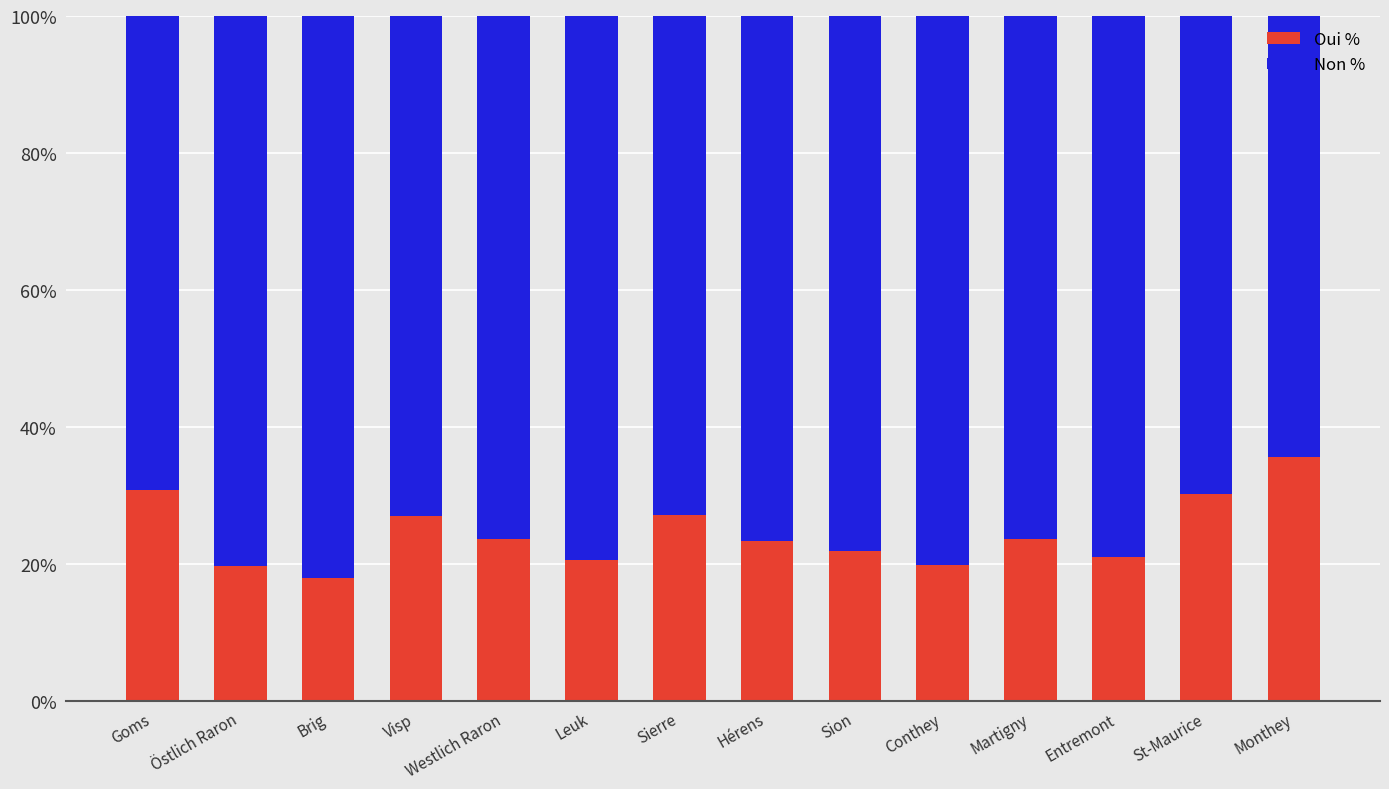

How many bars are there in total?

14